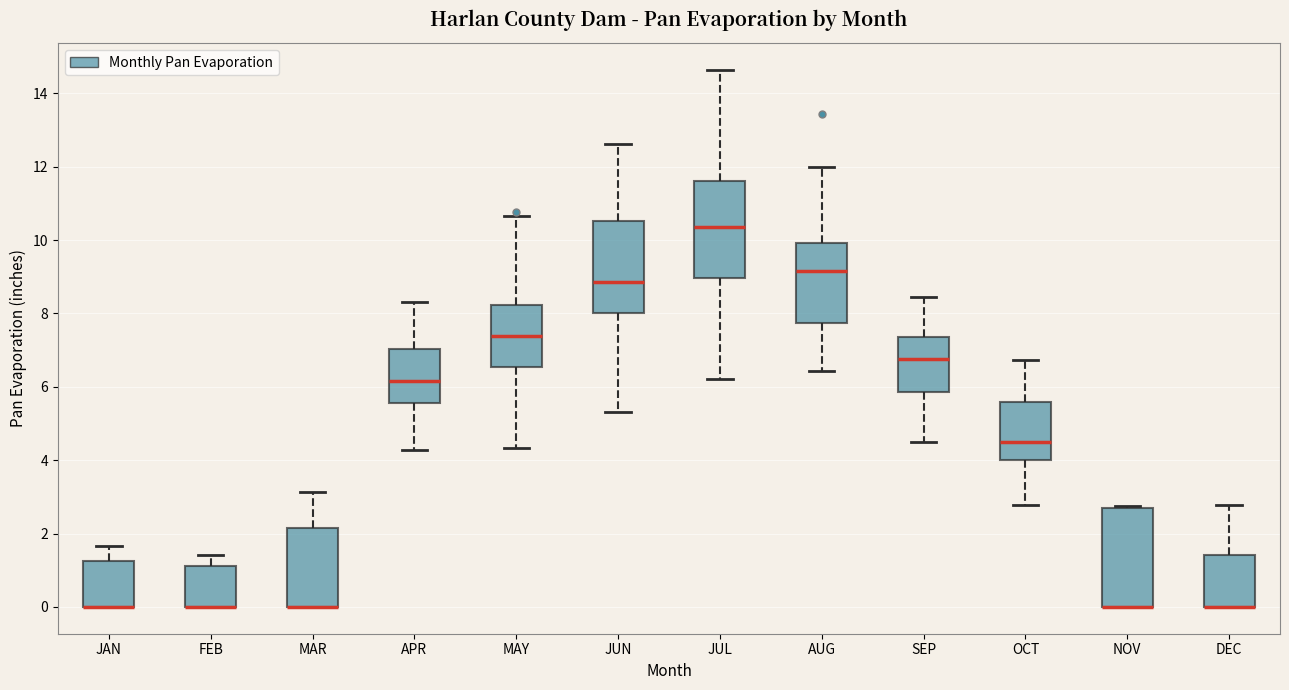

Reading left to right, transcribe this box plot: for each box, give where its median line is, the range the box spans, and where its two whiskers end, as read against the y-axis. The values are not printed on the chart, so give them approximately, as read against the axis.

JAN: median 0.0 (drawn on the box's lower edge), box 0.0 to 1.2, whiskers 0.0 to 1.6
FEB: median 0.0 (drawn on the box's lower edge), box 0.0 to 1.2, whiskers 0.0 to 1.4
MAR: median 0.0 (drawn on the box's lower edge), box 0.0 to 2.2, whiskers 0.0 to 3.2
APR: median 6.2, box 5.6 to 7.0, whiskers 4.2 to 8.4
MAY: median 7.4, box 6.6 to 8.2, whiskers 4.4 to 10.6
JUN: median 8.8, box 8.0 to 10.6, whiskers 5.4 to 12.6
JUL: median 10.4, box 9.0 to 11.6, whiskers 6.2 to 14.6
AUG: median 9.2, box 7.8 to 10.0, whiskers 6.4 to 12.0
SEP: median 6.8, box 5.8 to 7.4, whiskers 4.4 to 8.4
OCT: median 4.4, box 4.0 to 5.6, whiskers 2.8 to 6.8
NOV: median 0.0 (drawn on the box's lower edge), box 0.0 to 2.6, whiskers 0.0 to 2.8
DEC: median 0.0 (drawn on the box's lower edge), box 0.0 to 1.4, whiskers 0.0 to 2.8